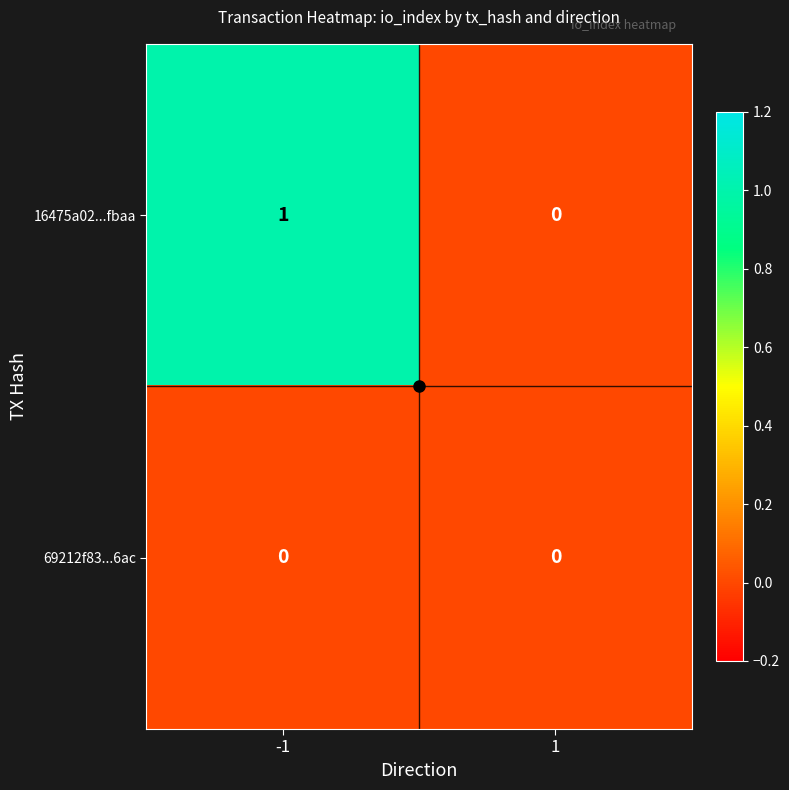

List the series in order of their overall mean, highest first.

16475a02...fbaa, 69212f83...6ac